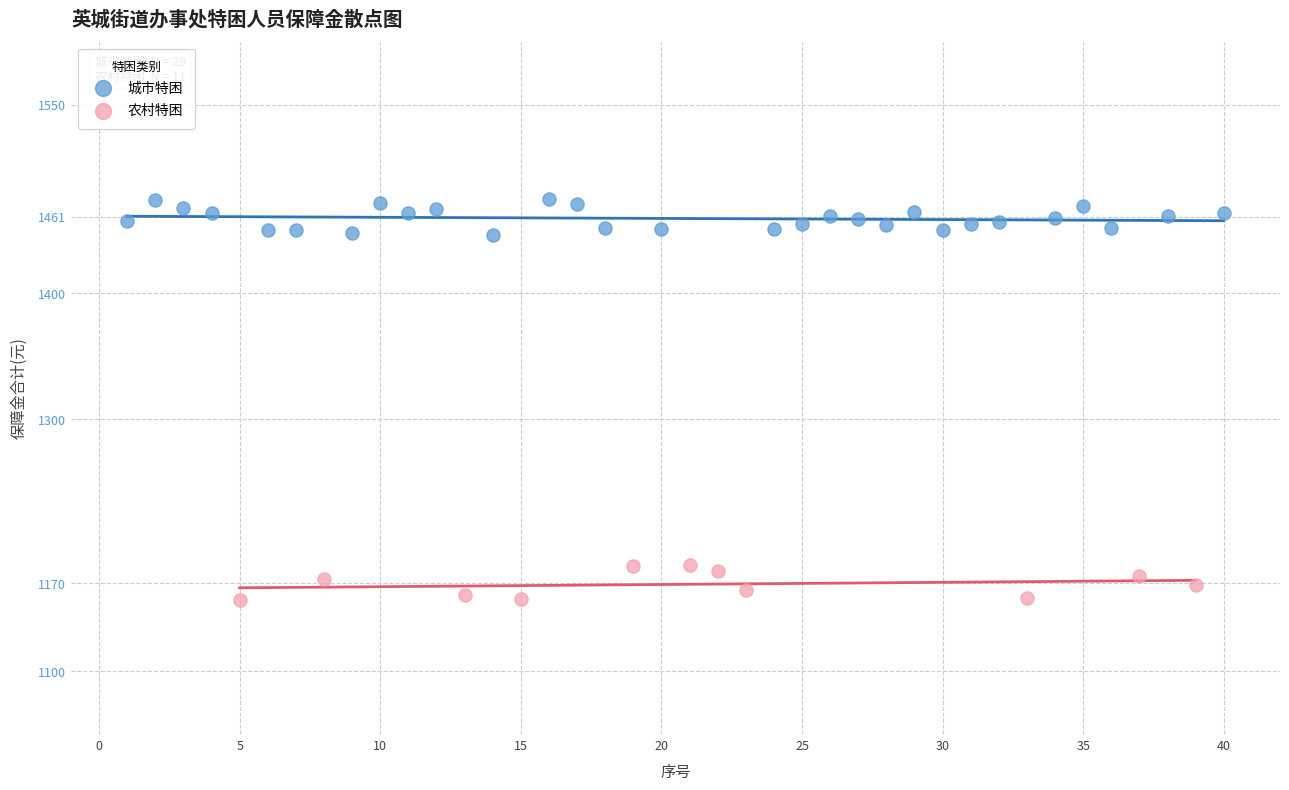

Which series contains the lowest Y value?

农村特困